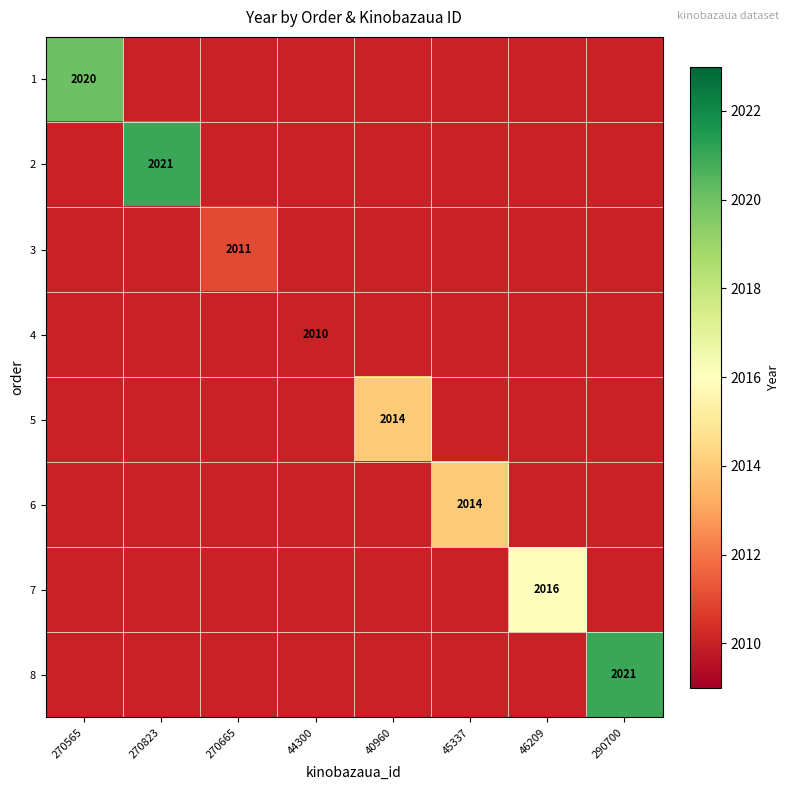

What is the spread (max minus min) of values at 290700?

11